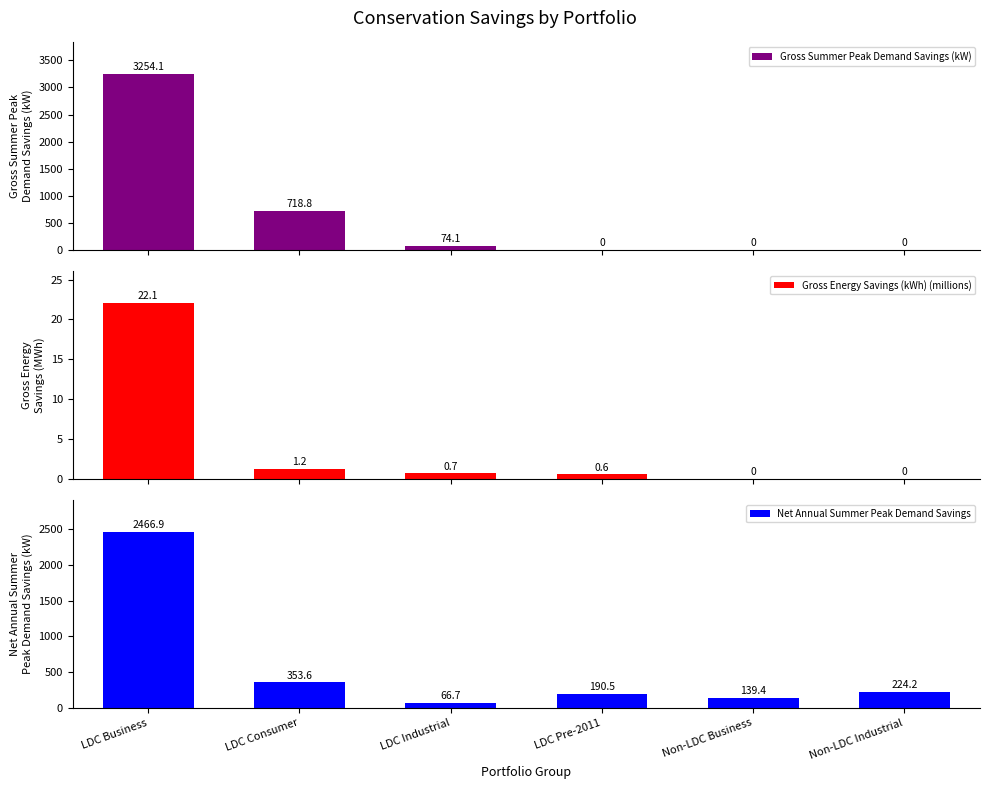

True or false: Net Annual Summer Peak Demand Savings has a value of 222.9 at Non-LDC Business.

False